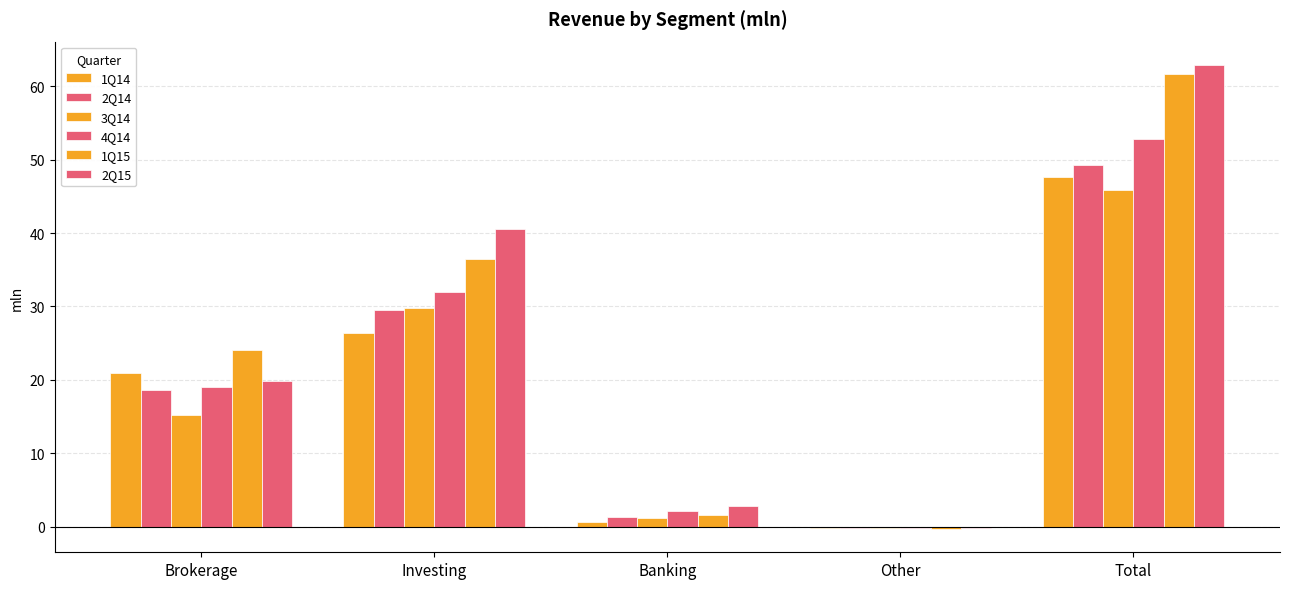

How many values in the 1Q15 series exceed 24?

3